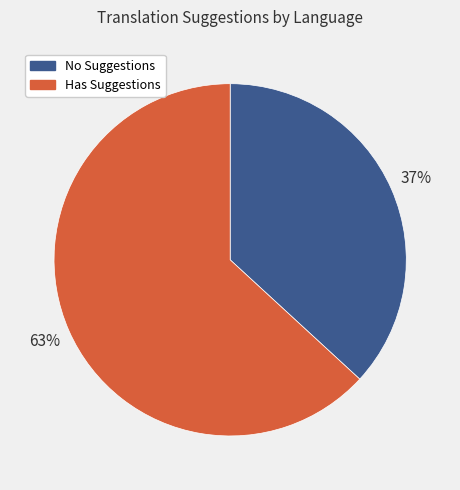

Is there any slice that represents more than half of the pie?

Yes